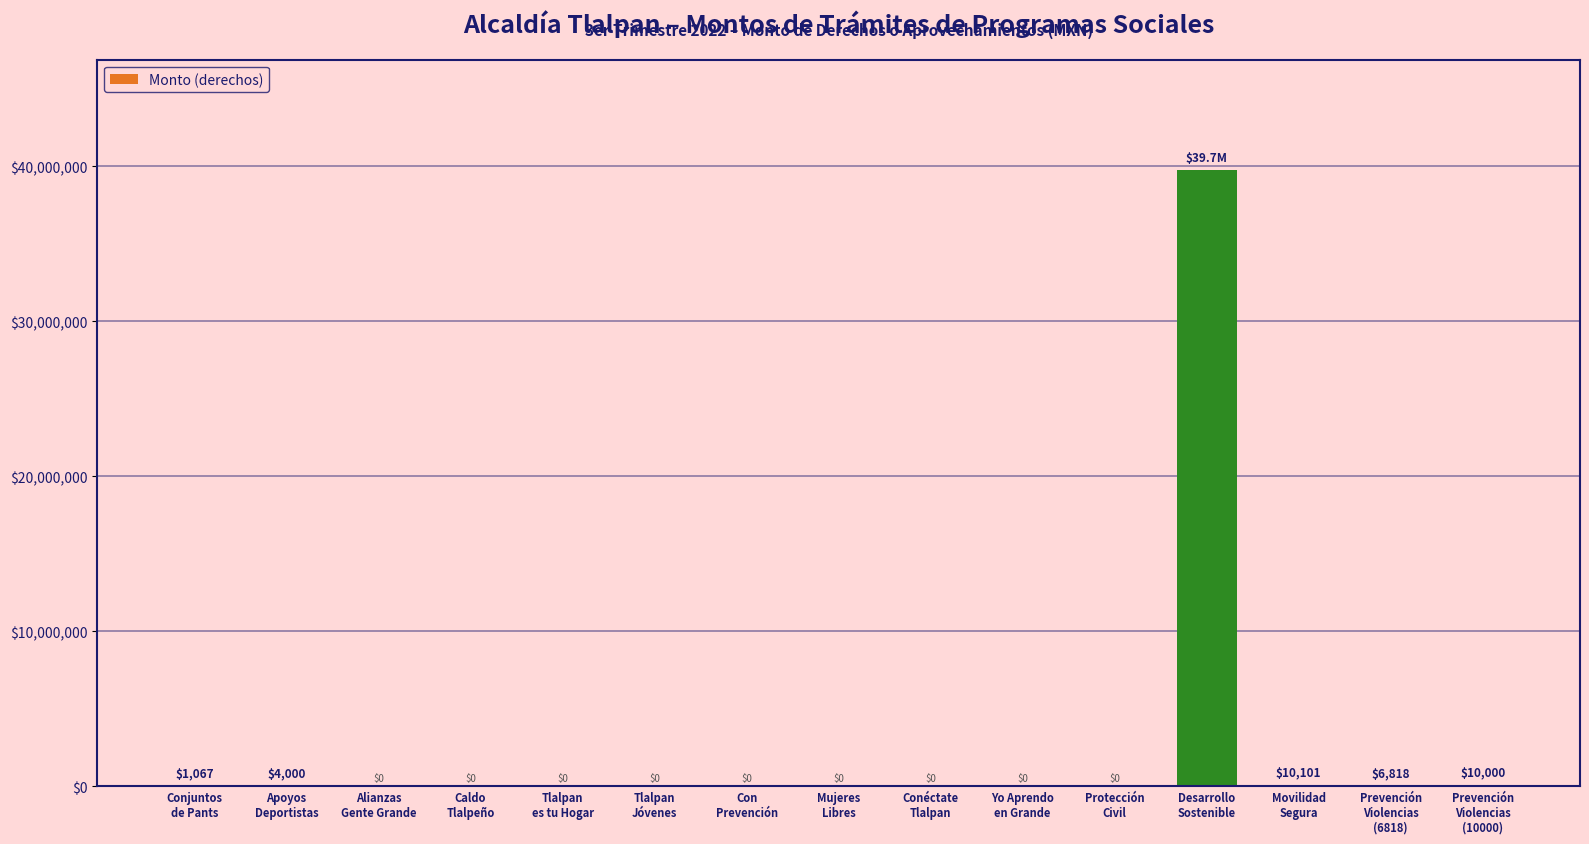

What is the sum of all values?

39773986